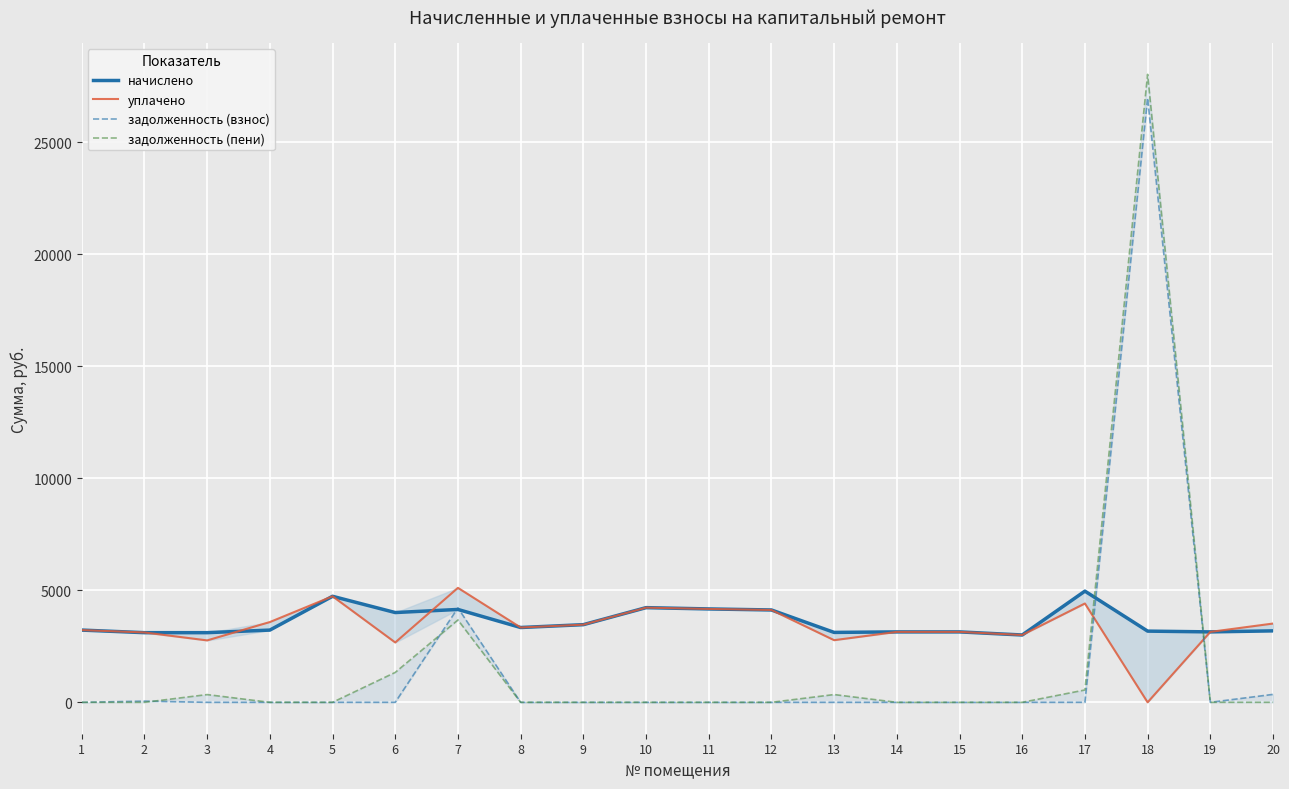

What are all the series names shown in the legend?

начислено, уплачено, задолженность (взнос), задолженность (пени)